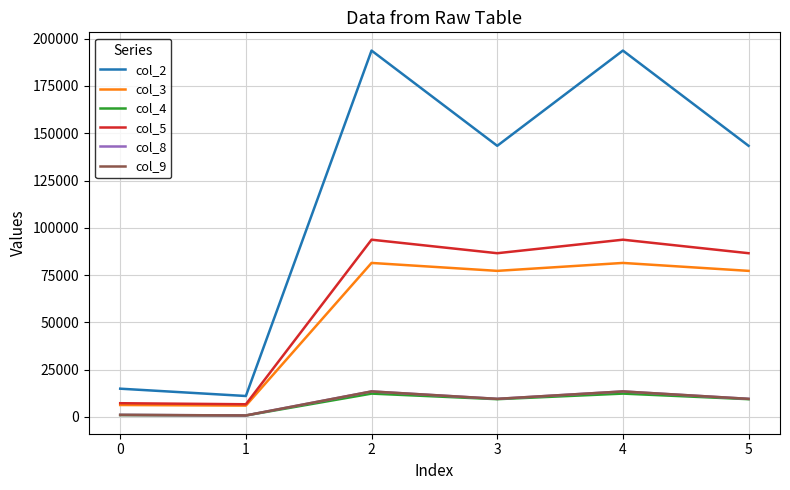

Is it true that col_3 equals 134097.9 at 4?

False